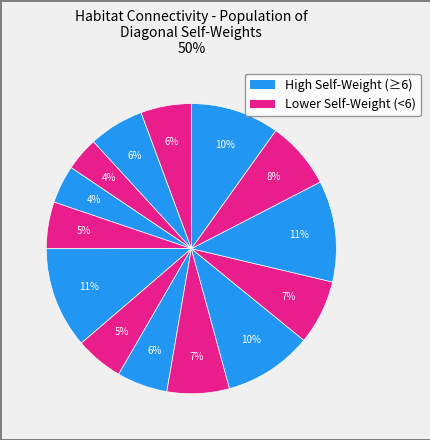

How many segments does this pie chart have?

14